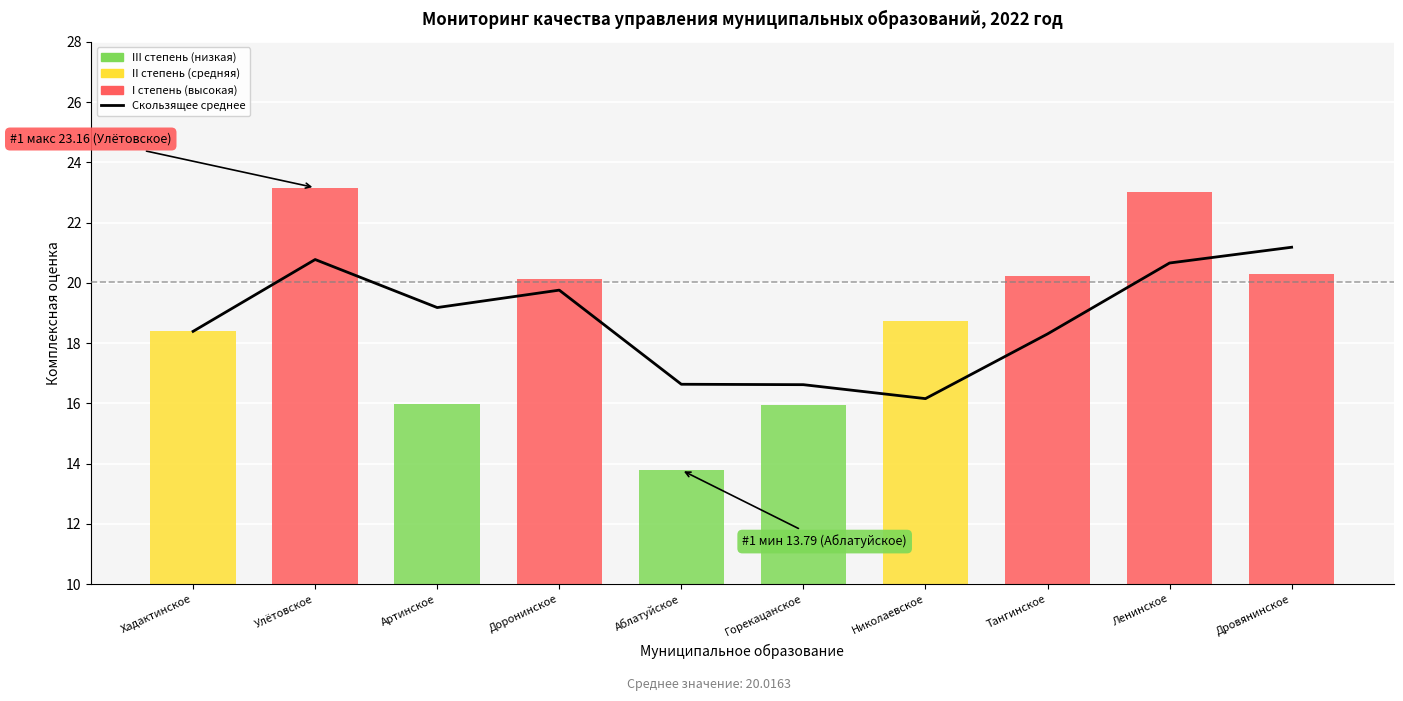

The chart shows a value of 16.6 at Аблатуйское. True or false?

True